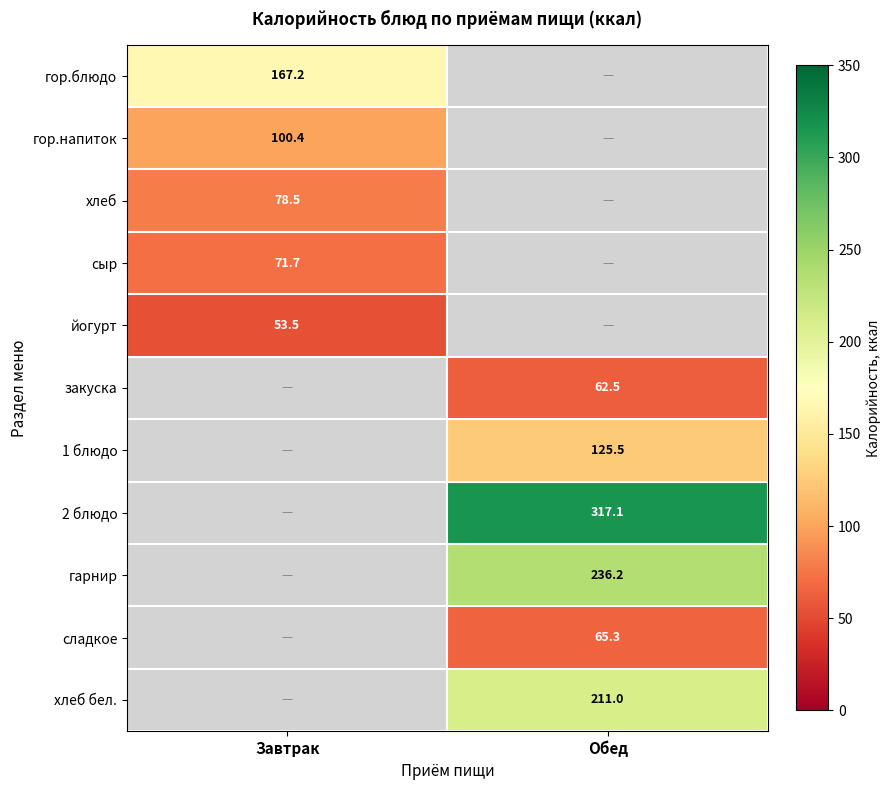

The сладкое series shows 104.5 at Обед. True or false?

False